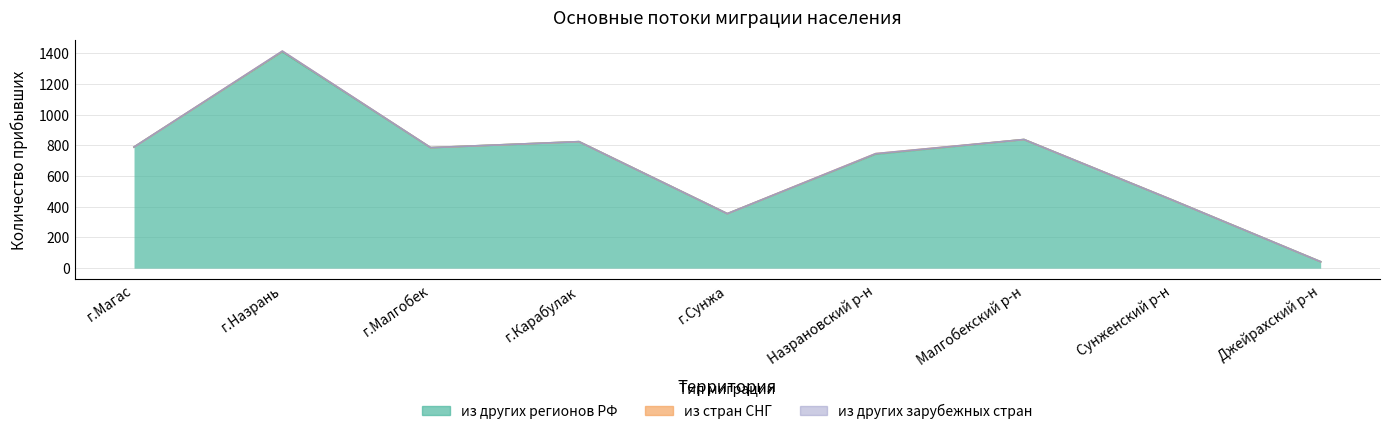

The value of из стран СНГ at г.Карабулак is 0. True or false?

True